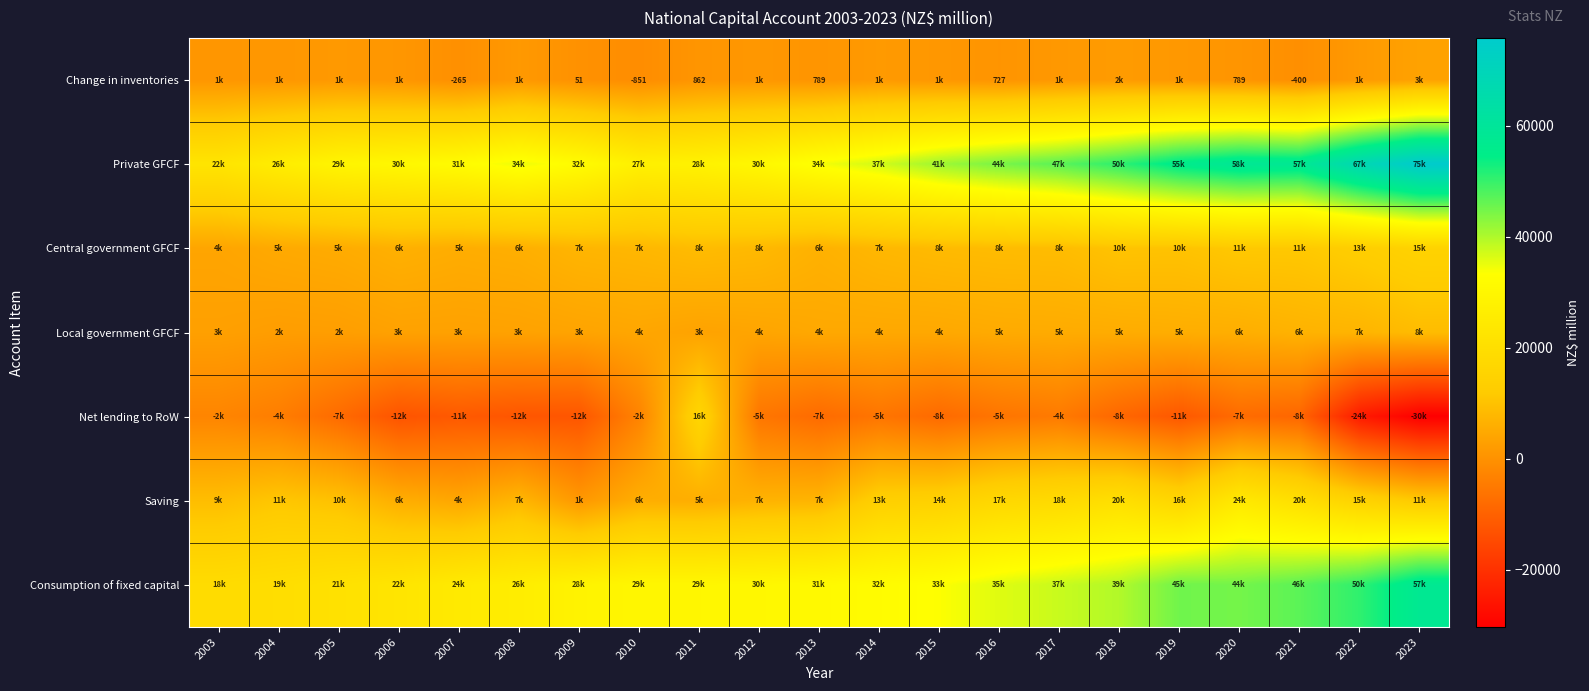

The value of Change in inventories at 2004 is 1259. True or false?

True